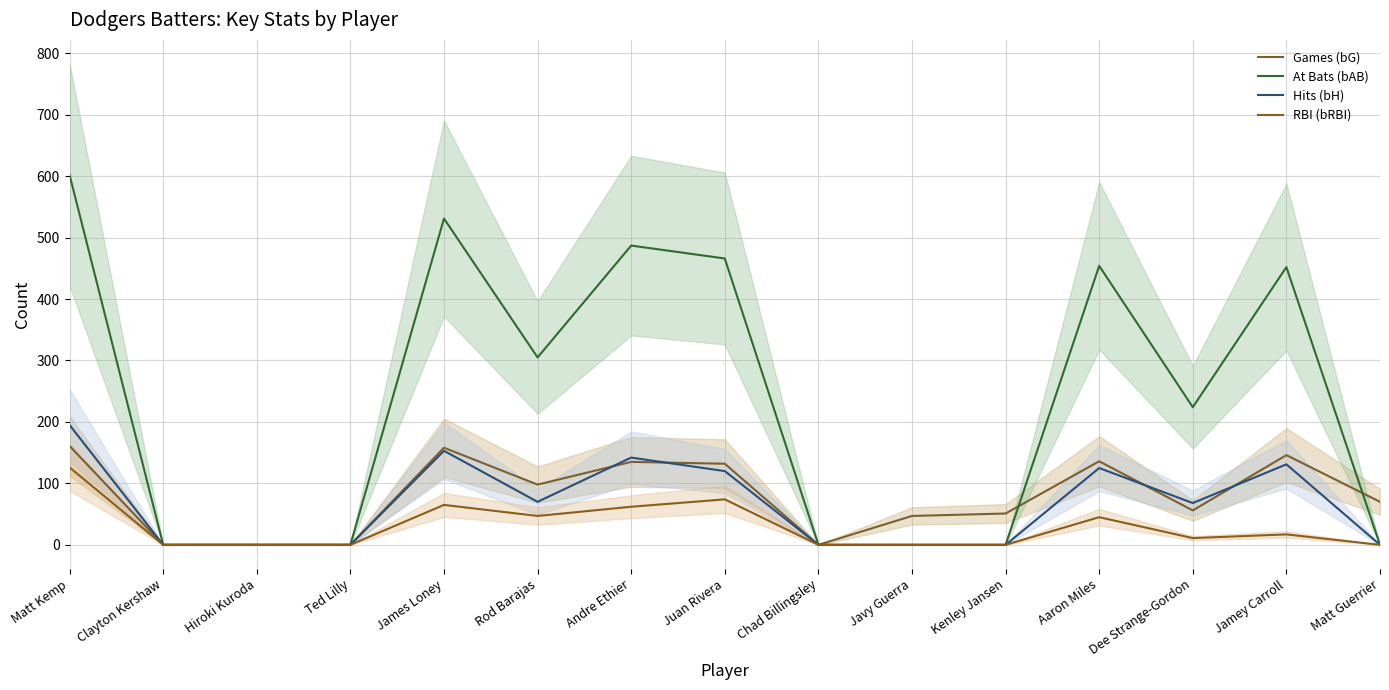

After their last crossing, which series has the higher values: Games (bG) or At Bats (bAB)?

Games (bG)